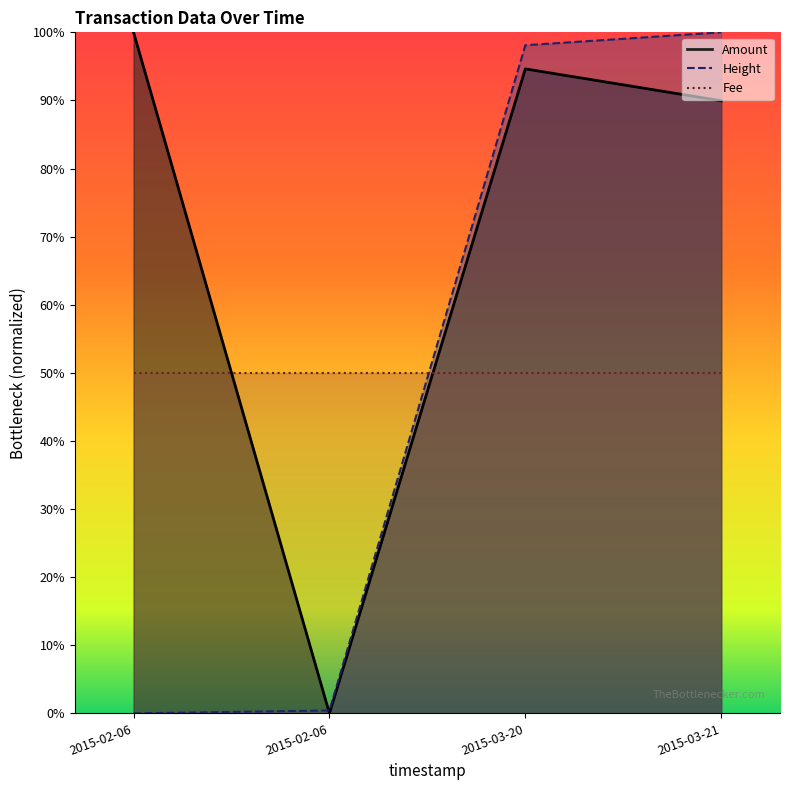

Does the chart have visible grid lines?

No